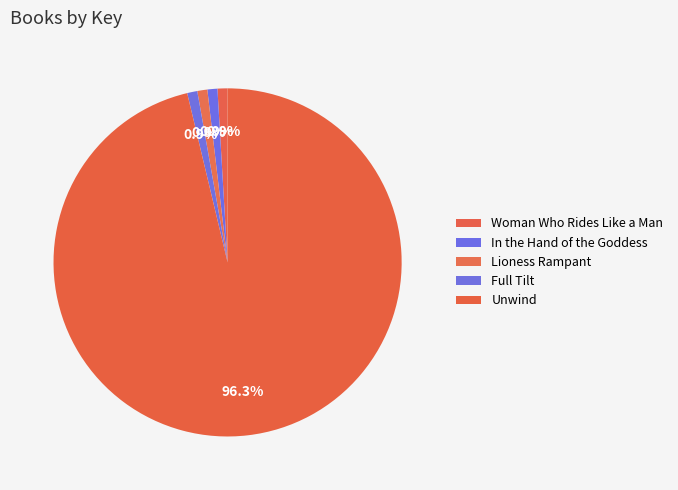

How many segments does this pie chart have?

5